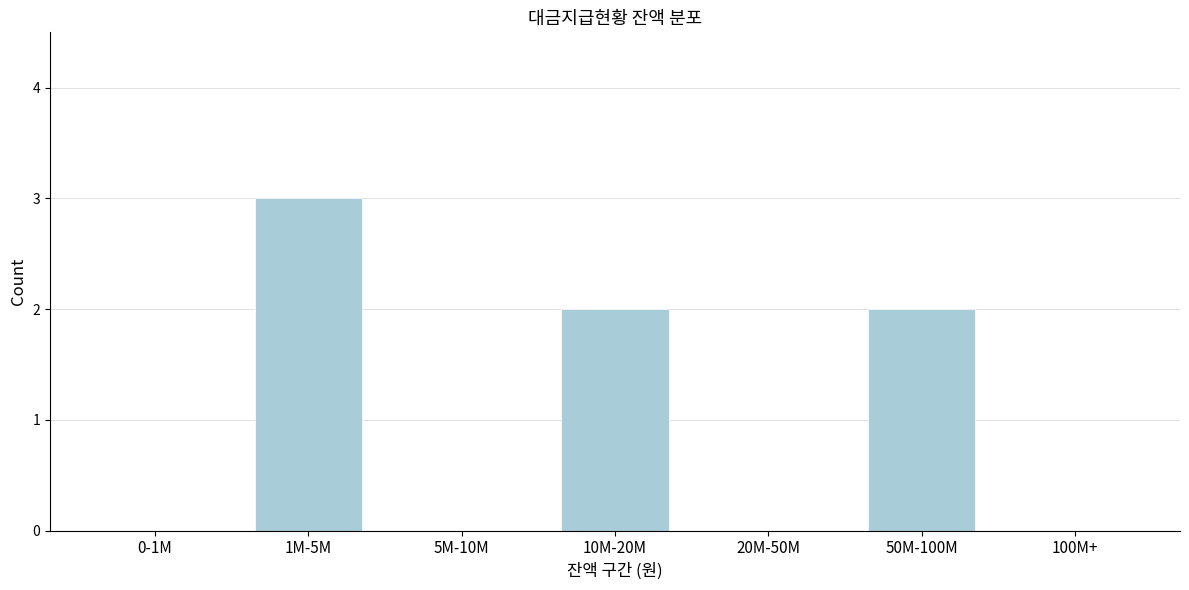

Reading left to right, what are all the values shown in this chart?

0-1M=0	1M-5M=3	5M-10M=0	10M-20M=2	20M-50M=0	50M-100M=2	100M+=0